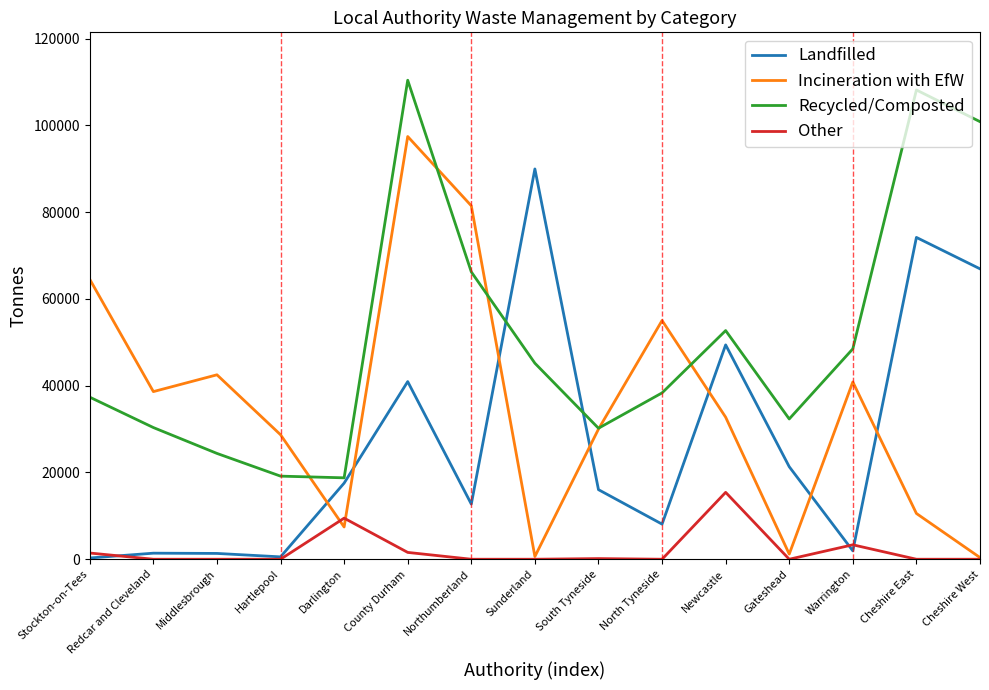

At how many categories does at least one series exceed 10593?

15